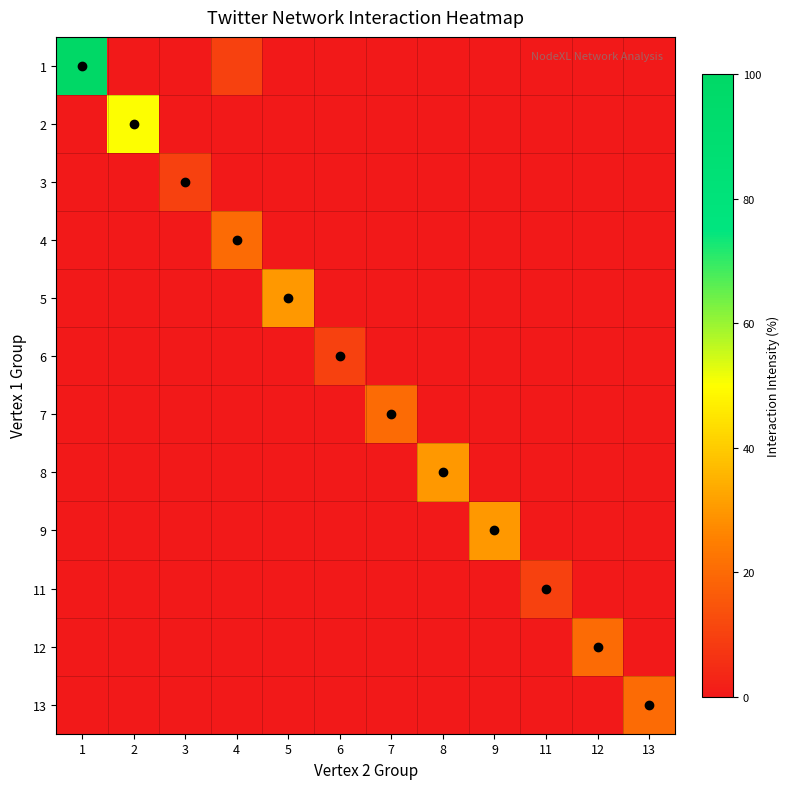

At 5, list the series in order from smallest to largest.

1, 2, 3, 4, 6, 7, 8, 9, 11, 12, 13, 5